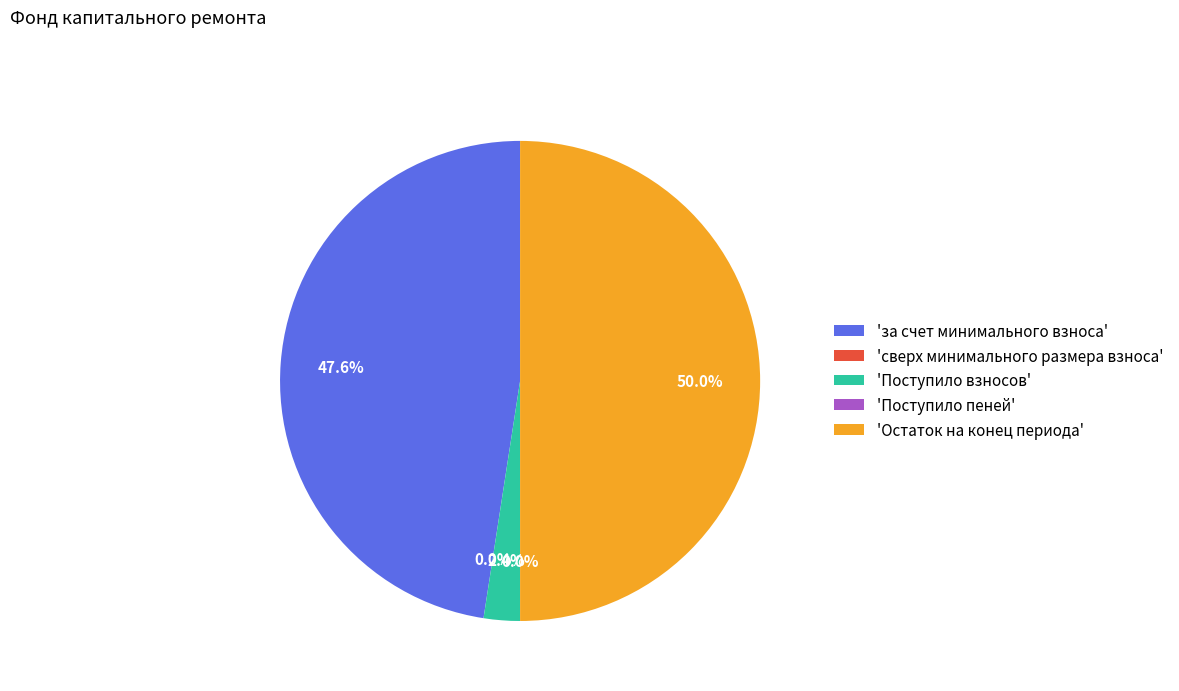

Which slice is the largest?

'Остаток на конец периода'